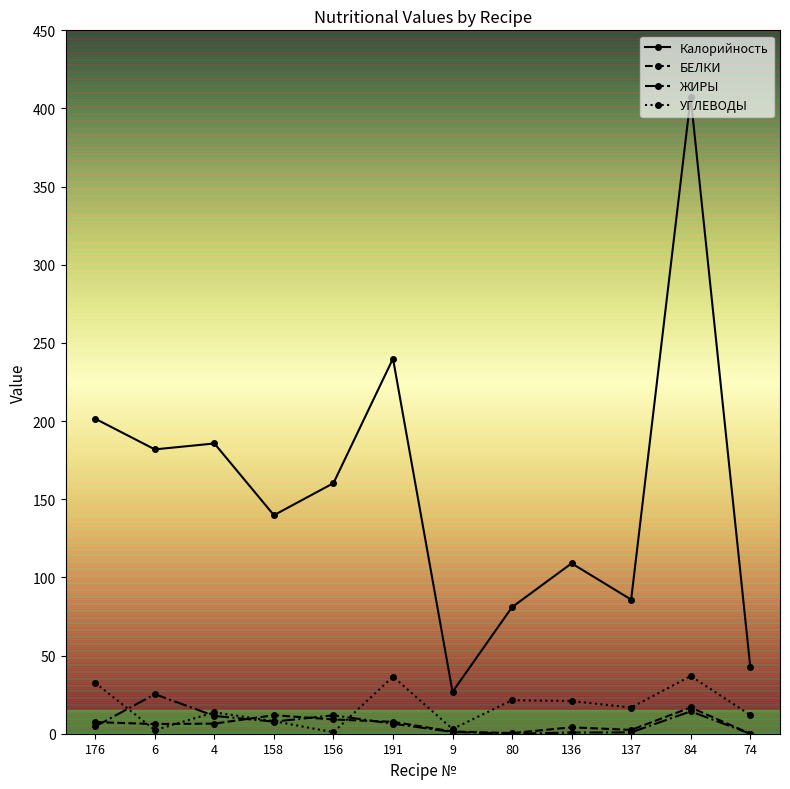

True or false: ЖИРЫ and Калорийность intersect in this chart.

False